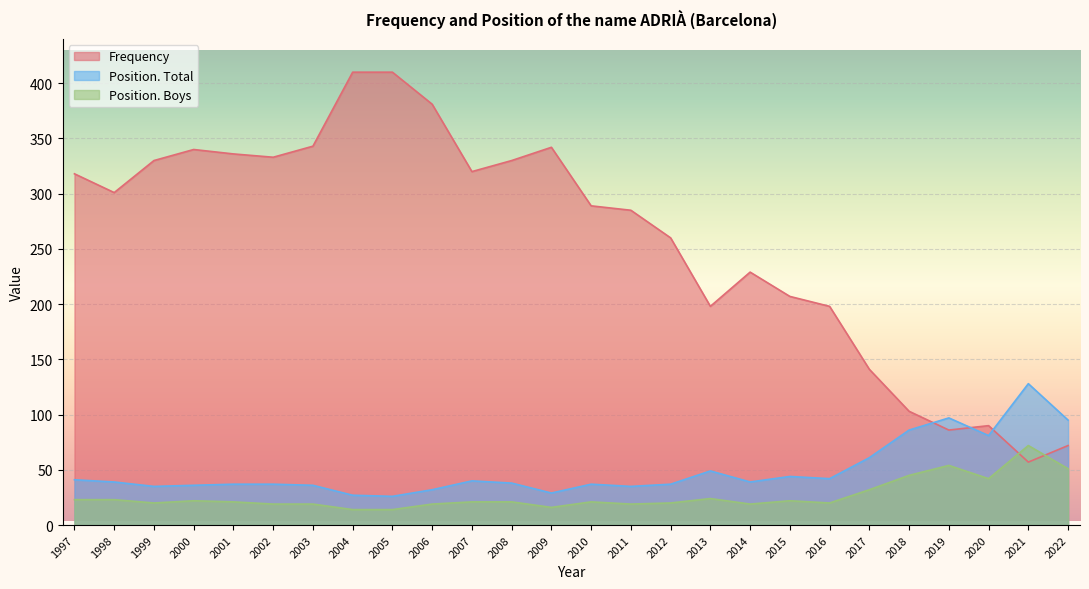

Which series has the largest total across all categories?

Frequency